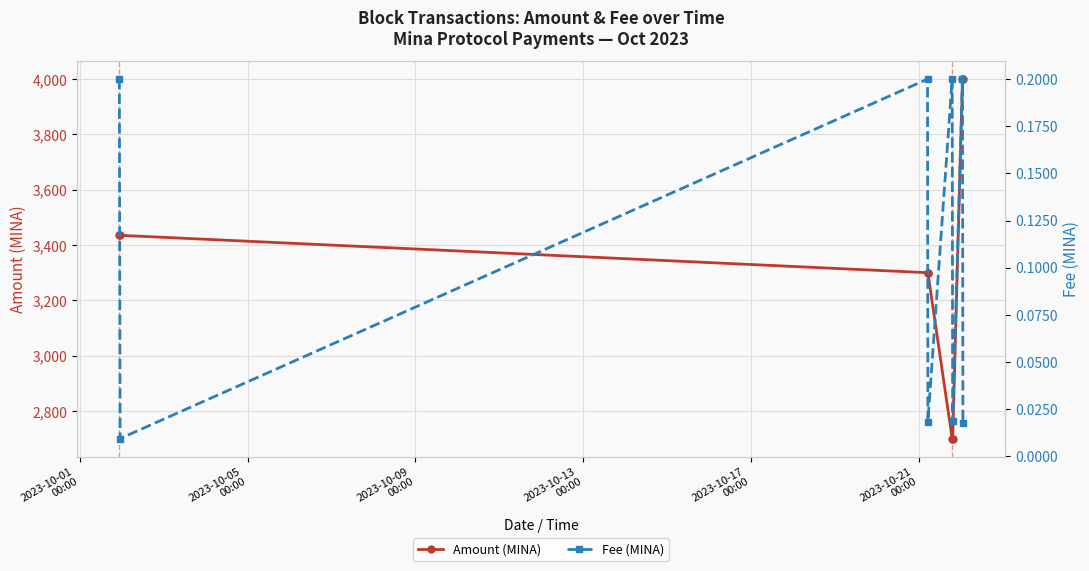

True or false: Amount (MINA) has more than 0 points higher than both neighbors.

True